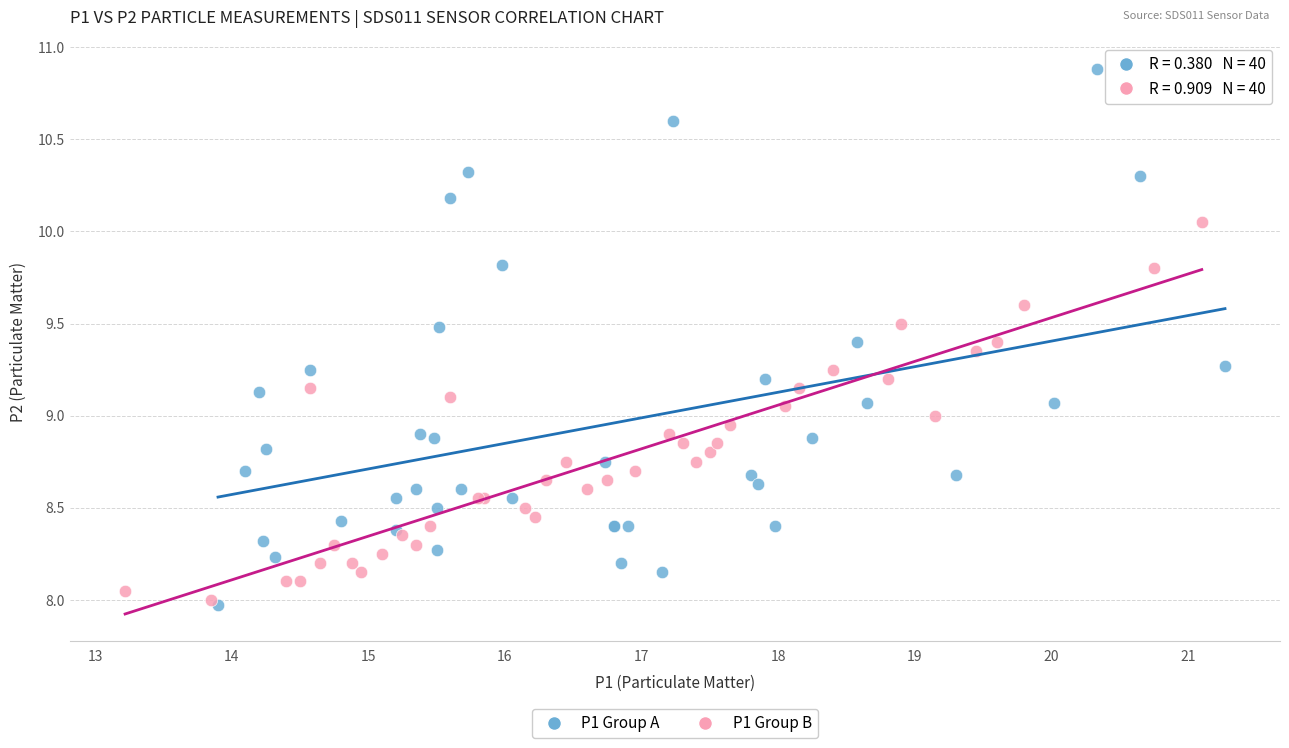

Which series has the widest spread of Y values?

P1 Group A